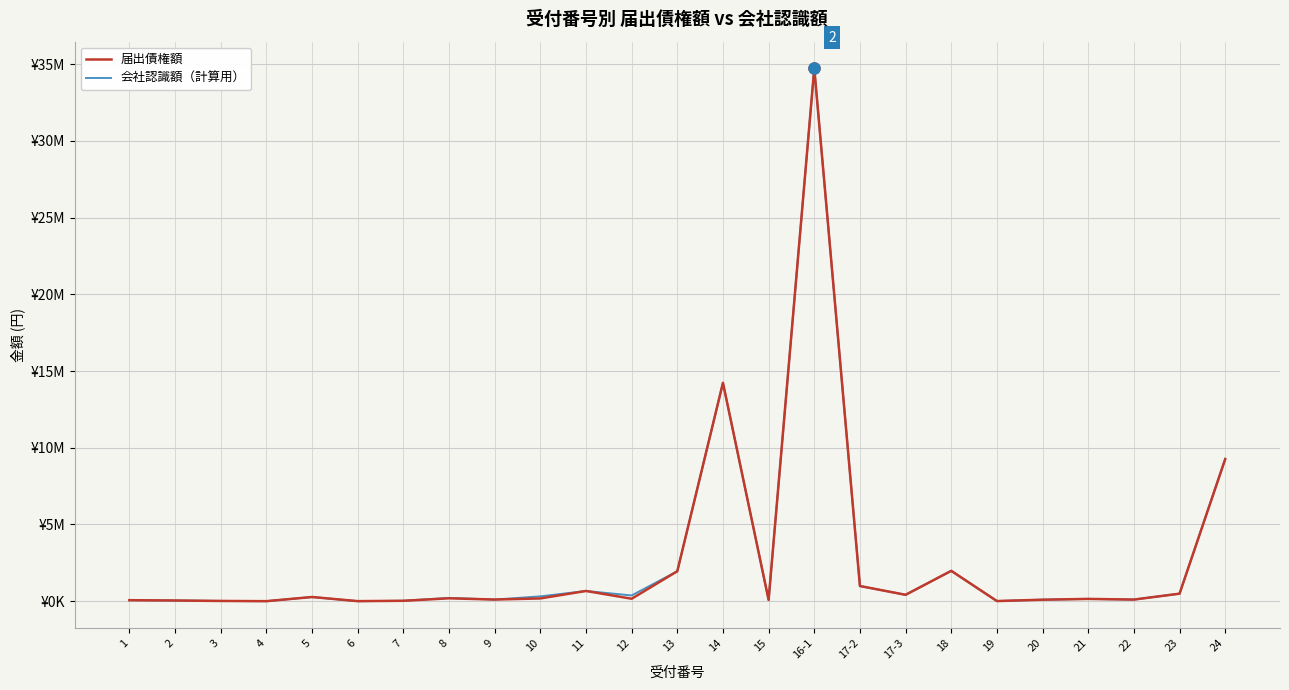

Where is the first local minimum for 会社認識額（計算用）?

4